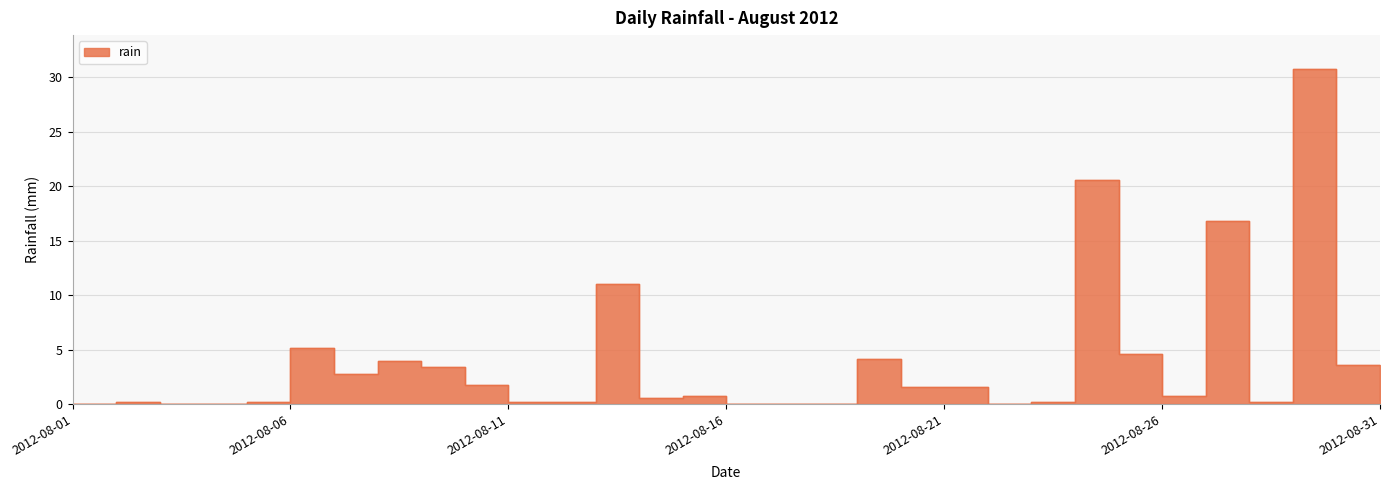

At which category does the chart reach its peak across all series?

2012-08-29